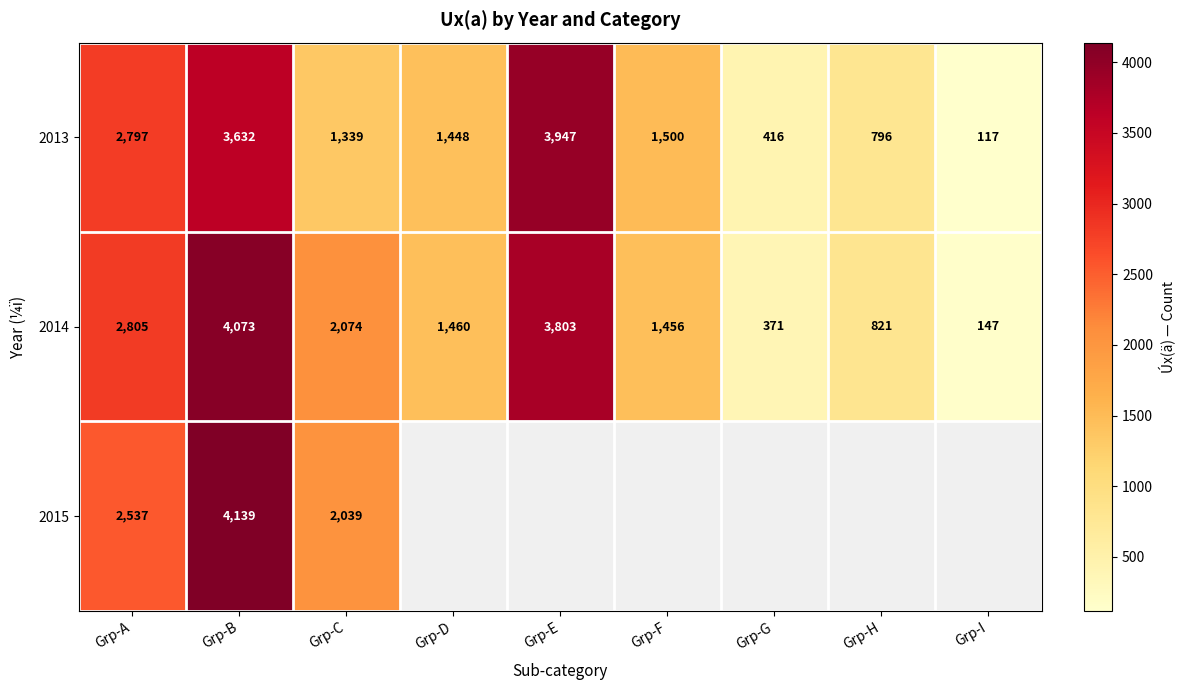

Is the value of 2013 at Grp-C greater than the value of 2014 at Grp-D?

No